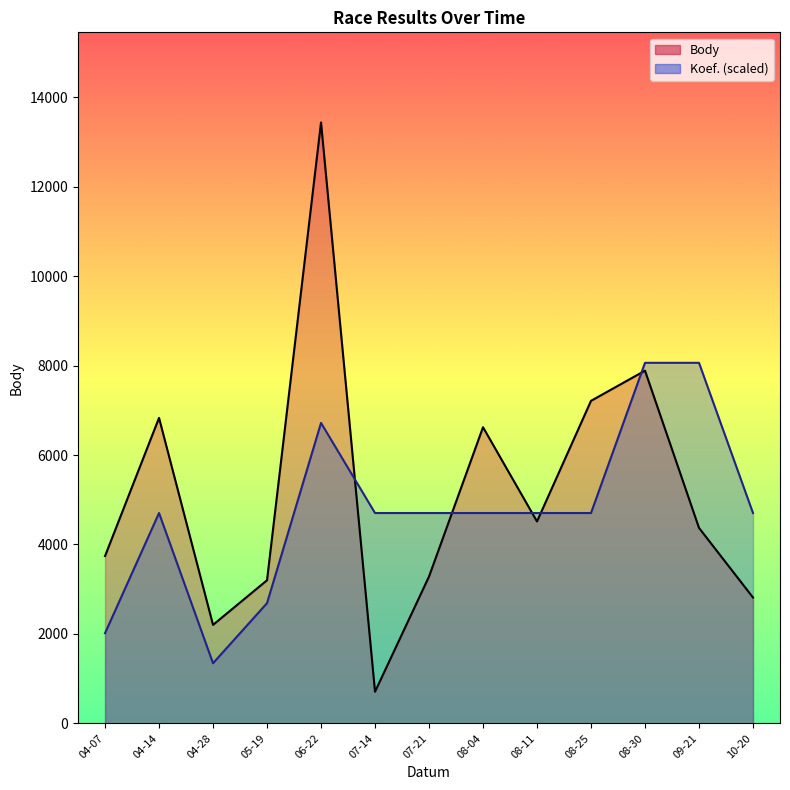

After their last crossing, which series has the higher values: Body or Koef.?

Koef.